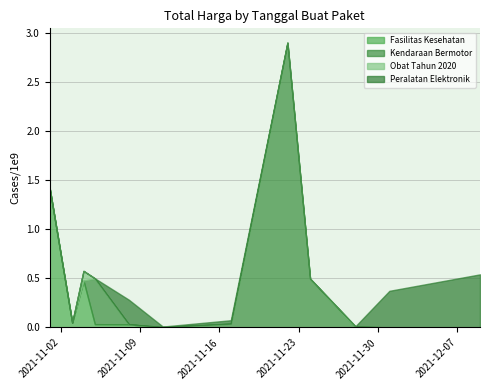

What is the difference between the Obat Tahun 2020 values at 2021-11-28 and 2021-11-17?

12271900